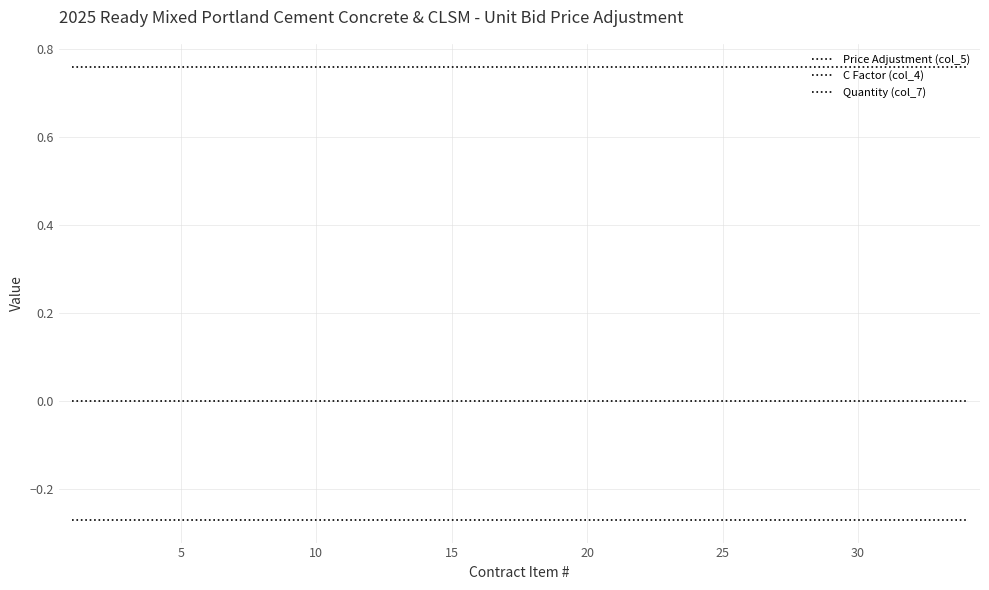

Is this an area chart (filled region under the line)?

No